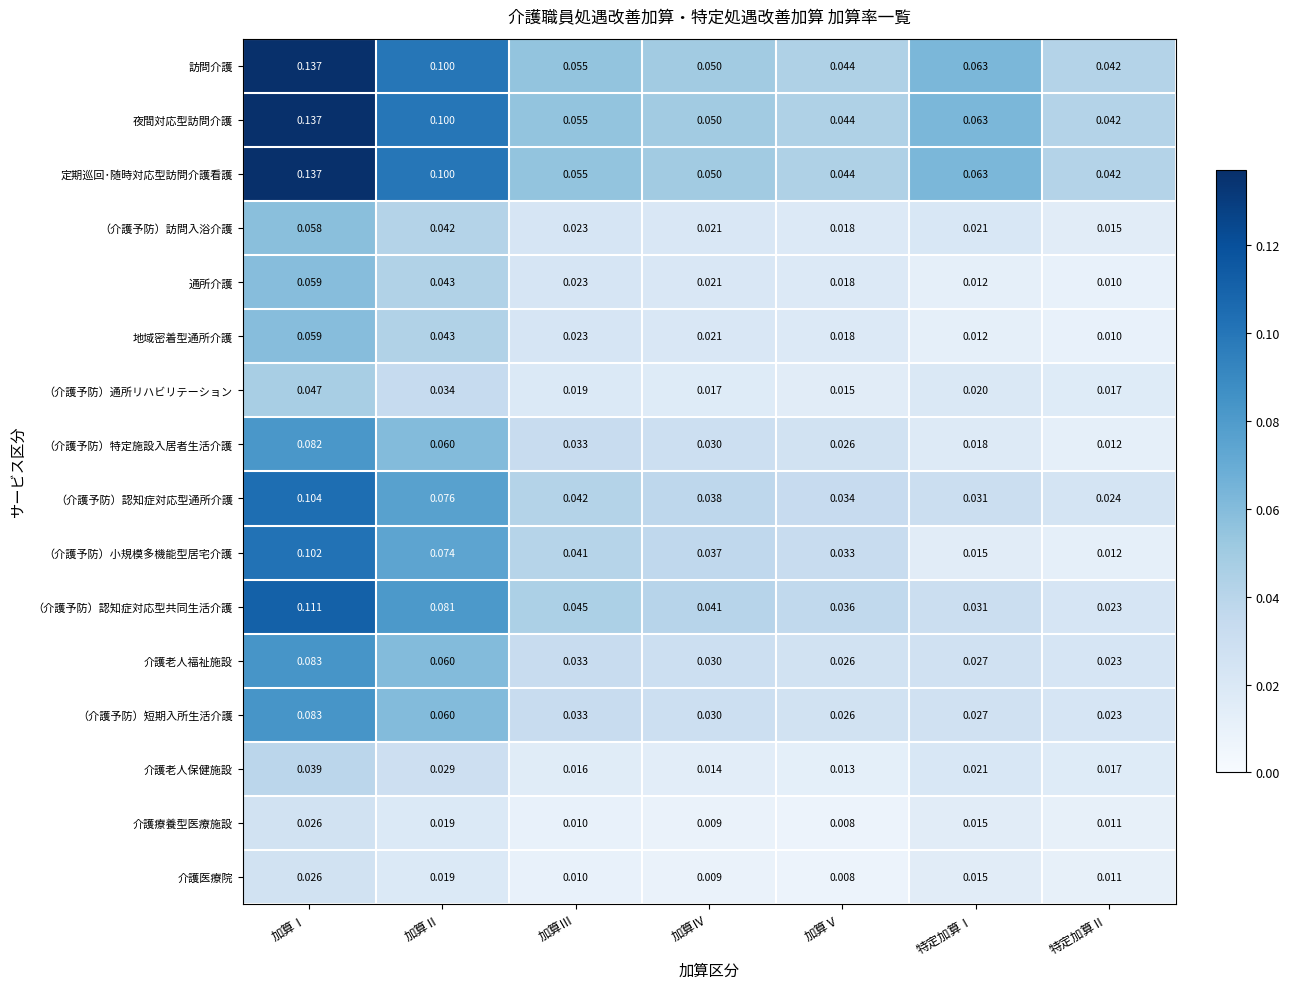

List the labels in order of 介護老人保健施設 value, smallest first.

加算Ⅴ, 加算Ⅳ, 加算Ⅲ, 特定加算Ⅱ, 特定加算Ⅰ, 加算Ⅱ, 加算Ⅰ